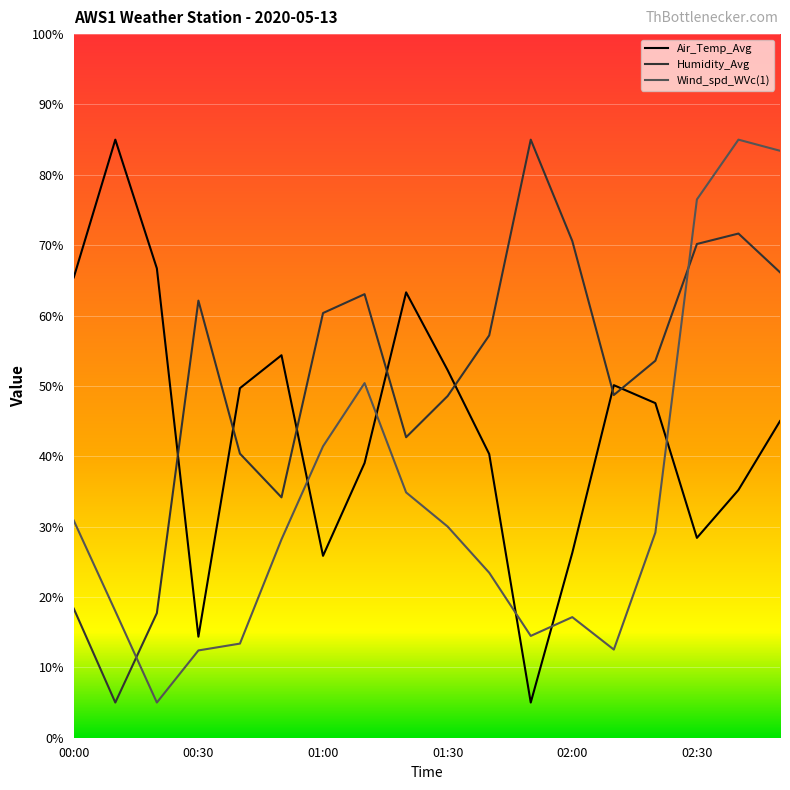

True or false: Wind_spd_WVc(1) and Air_Temp_Avg intersect in this chart.

True